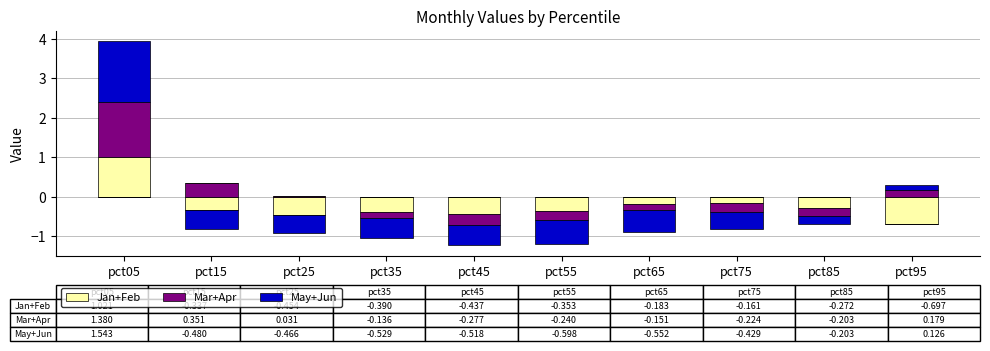

How many distinct data groups are displayed?

3